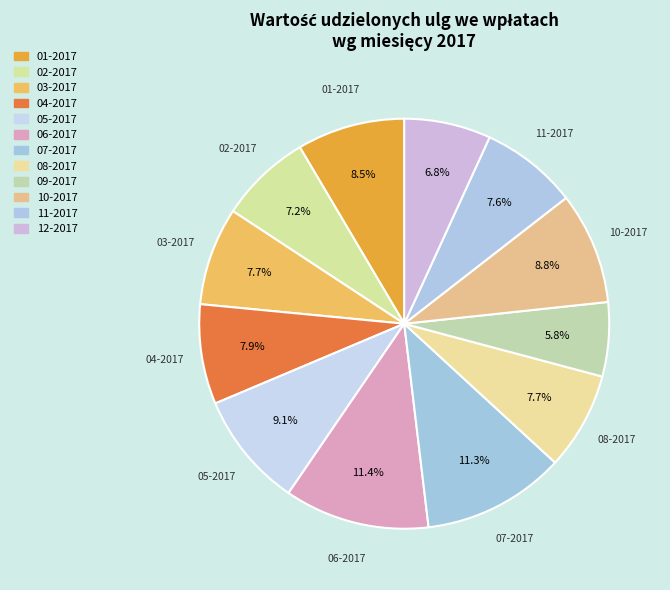

What percentage do 02-2017 and 01-2017 together represent?

15.7%